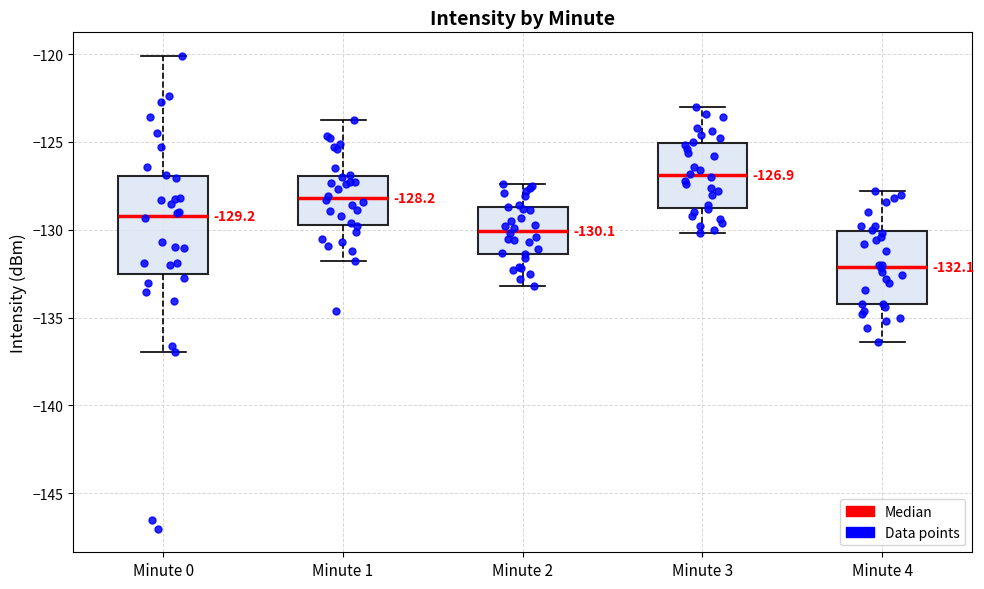

Which box is the tallest, from its lower edge to its upper edge?

Minute 0